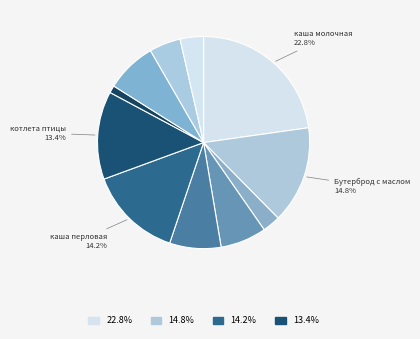

Count the number of slices in the pie.

11